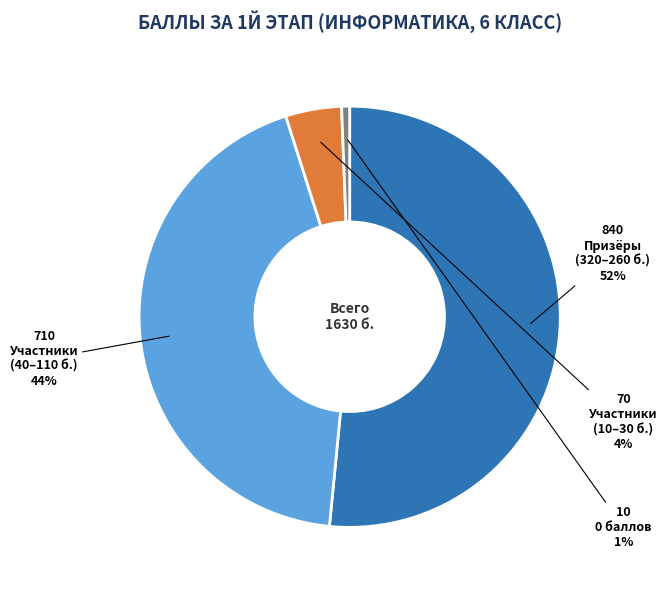

To the nearest percent, what is the average slice percentage?

25%